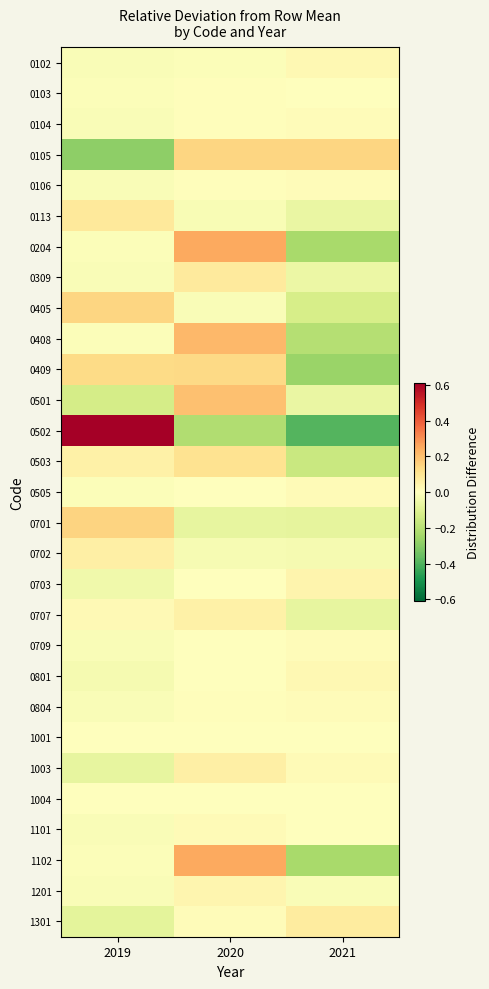

At 2020, list the series in order from smallest to largest.

0502, 0701, 0702, 0113, 0405, 0102, 0505, 1001, 1004, 0703, 0709, 0801, 0804, 0104, 0106, 0103, 1301, 1101, 1201, 0707, 1003, 0309, 0503, 0409, 0105, 0501, 0408, 0204, 1102